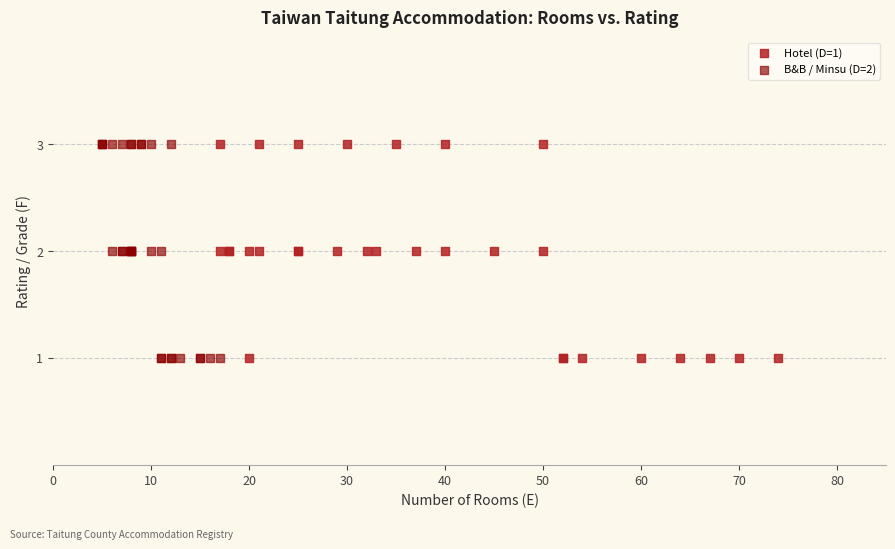

What are all the series names shown in the legend?

Hotel (D=1), B&B / Minsu (D=2)